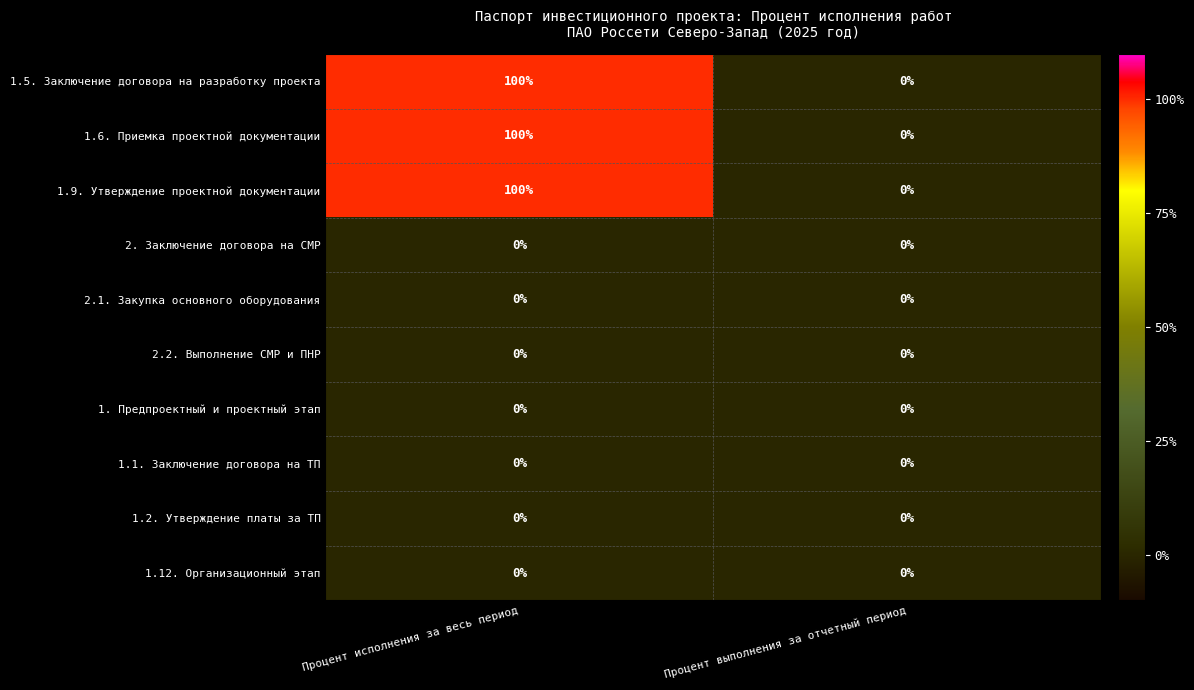

At which category is the sum across all series the highest?

Процент исполнения за весь период